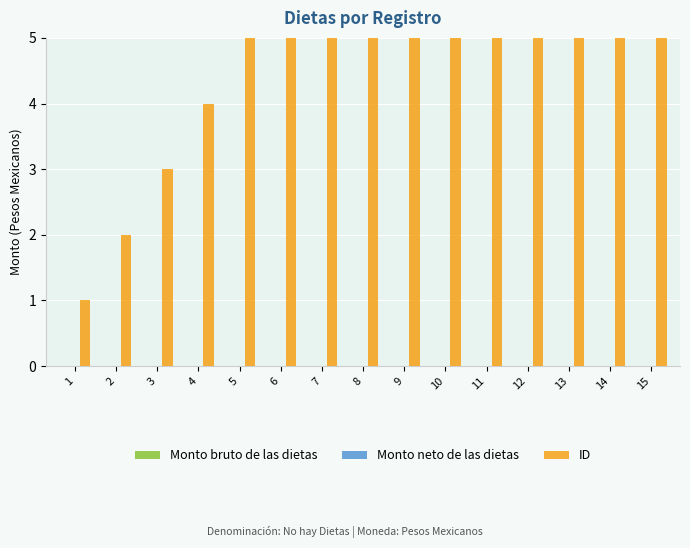

Between 2 and 9, which is larger?

2